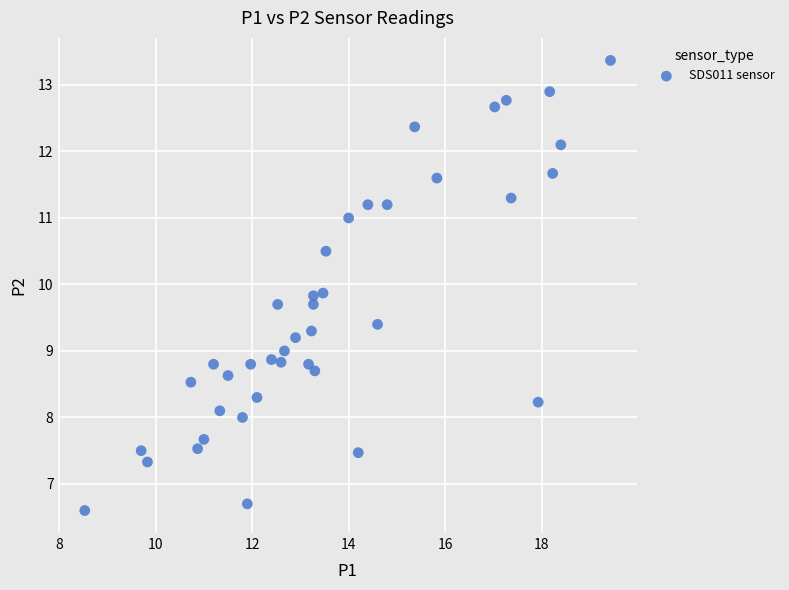

What is the range of Y values (max minus min)?

6.8